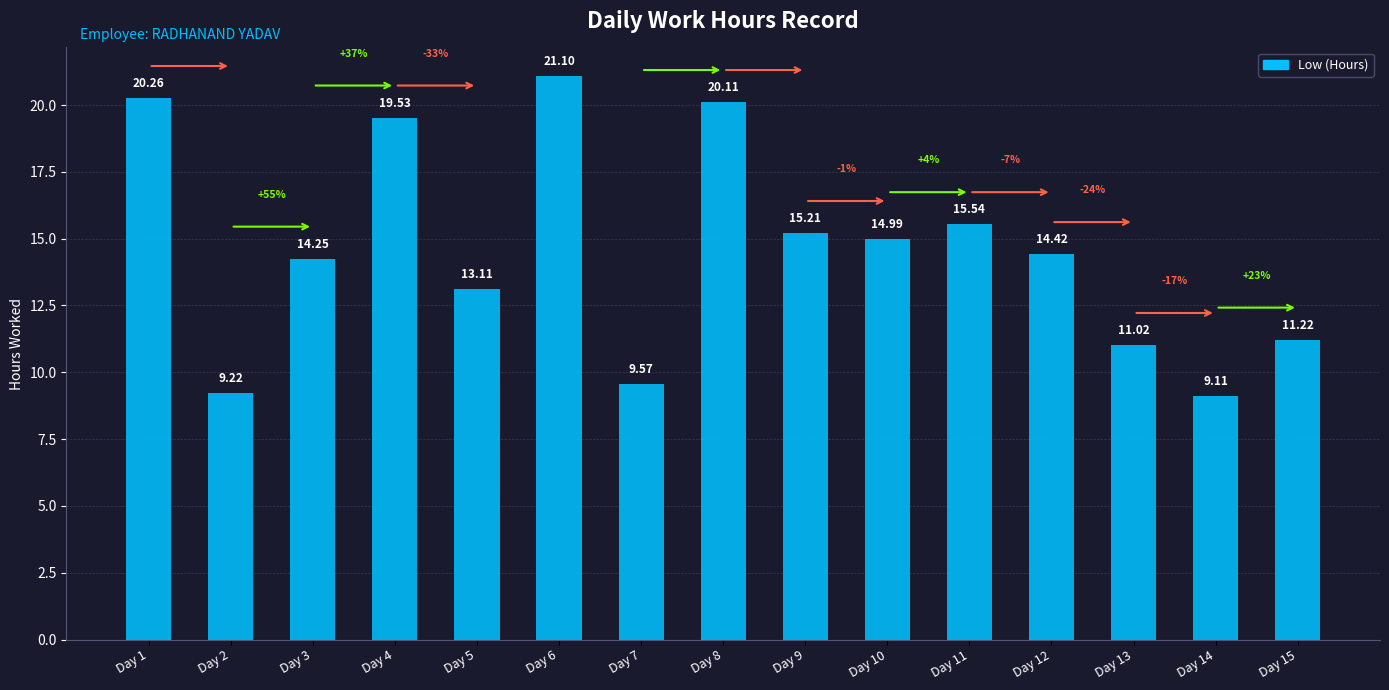

What is the greatest value displayed?

21.1